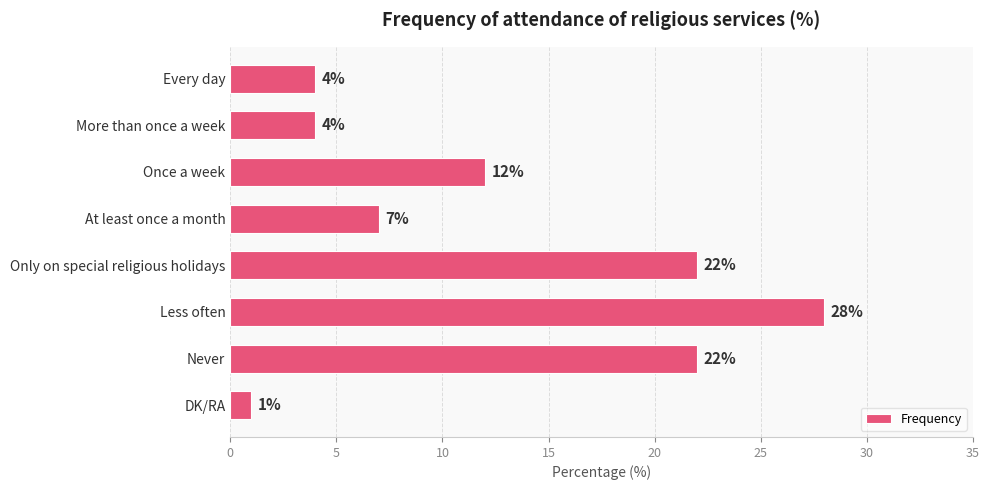

What is the label of the 5th bar from the bottom?

At least once a month